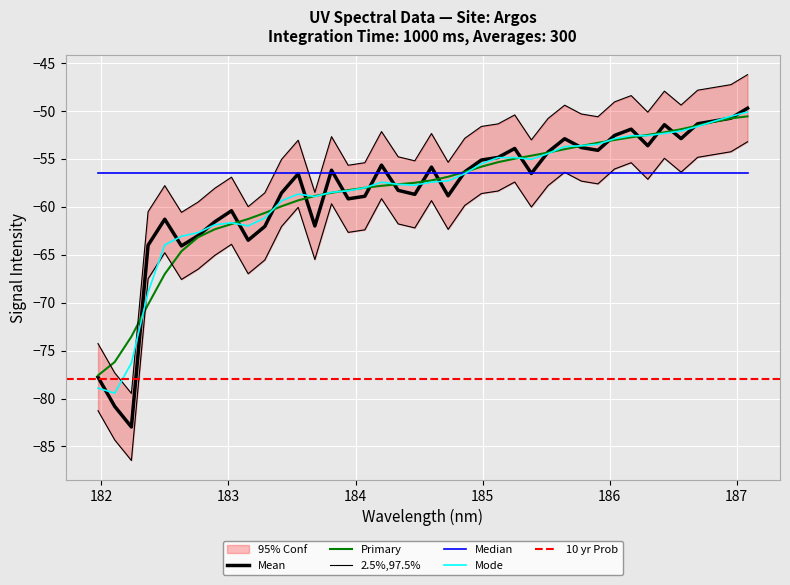

Reading left to right, transcribe all the data shown in this chart.

-77.8	-80.8	-83.0	-64.0	-61.3	-64.1	-63.0	-61.6	-60.4	-63.5	-62.0	-58.6	-56.6	-62.0	-56.2	-59.2	-58.9	-55.7	-58.3	-58.7	-55.9	-58.9	-56.4	-55.1	-54.9	-53.9	-56.5	-54.3	-52.9	-53.8	-54.1	-52.6	-51.9	-53.6	-51.4	-52.9	-51.3	-51.1	-50.8	-49.7